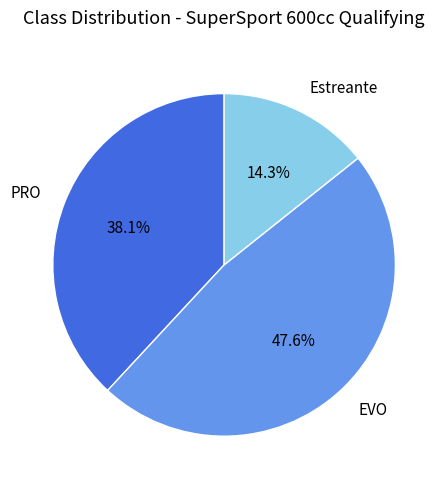

Between EVO and PRO, which is larger?

EVO